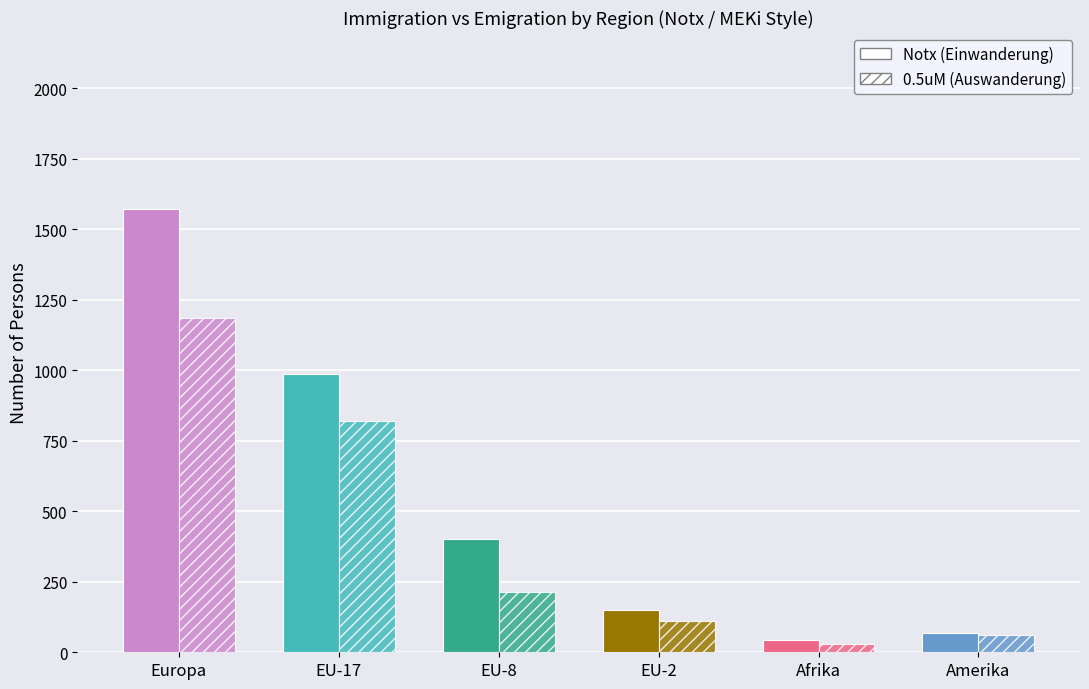

Reading left to right, list all the values displayed in this chart.

Notx (Einwanderung): Europa=1572	EU-17=987	EU-8=401	EU-2=151	Afrika=44	Amerika=68
0.5uM (Auswanderung): Europa=1186	EU-17=819	EU-8=215	EU-2=111	Afrika=31	Amerika=62